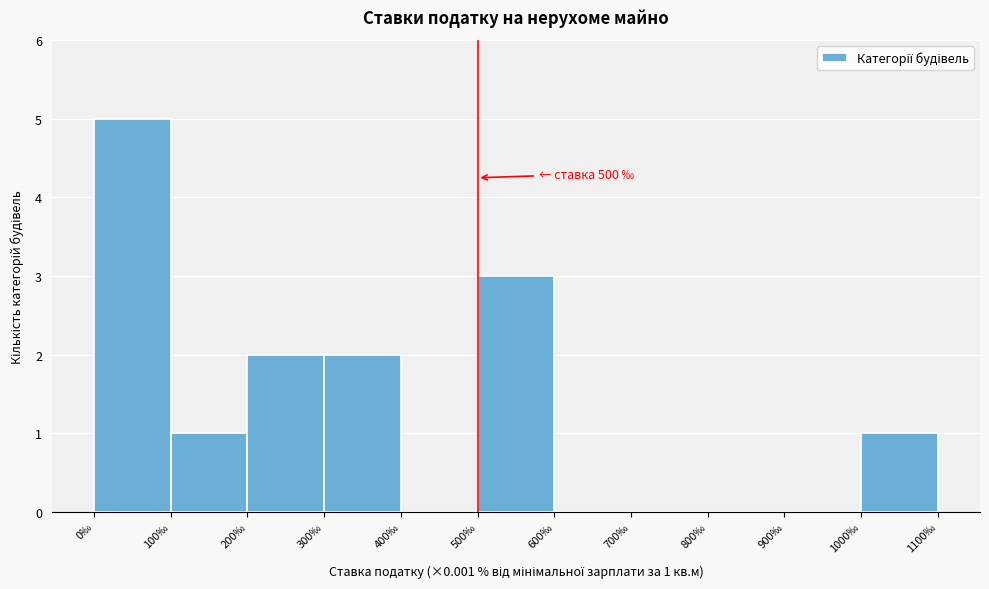

Which range on the x-axis has the tallest bar?

0 to 100